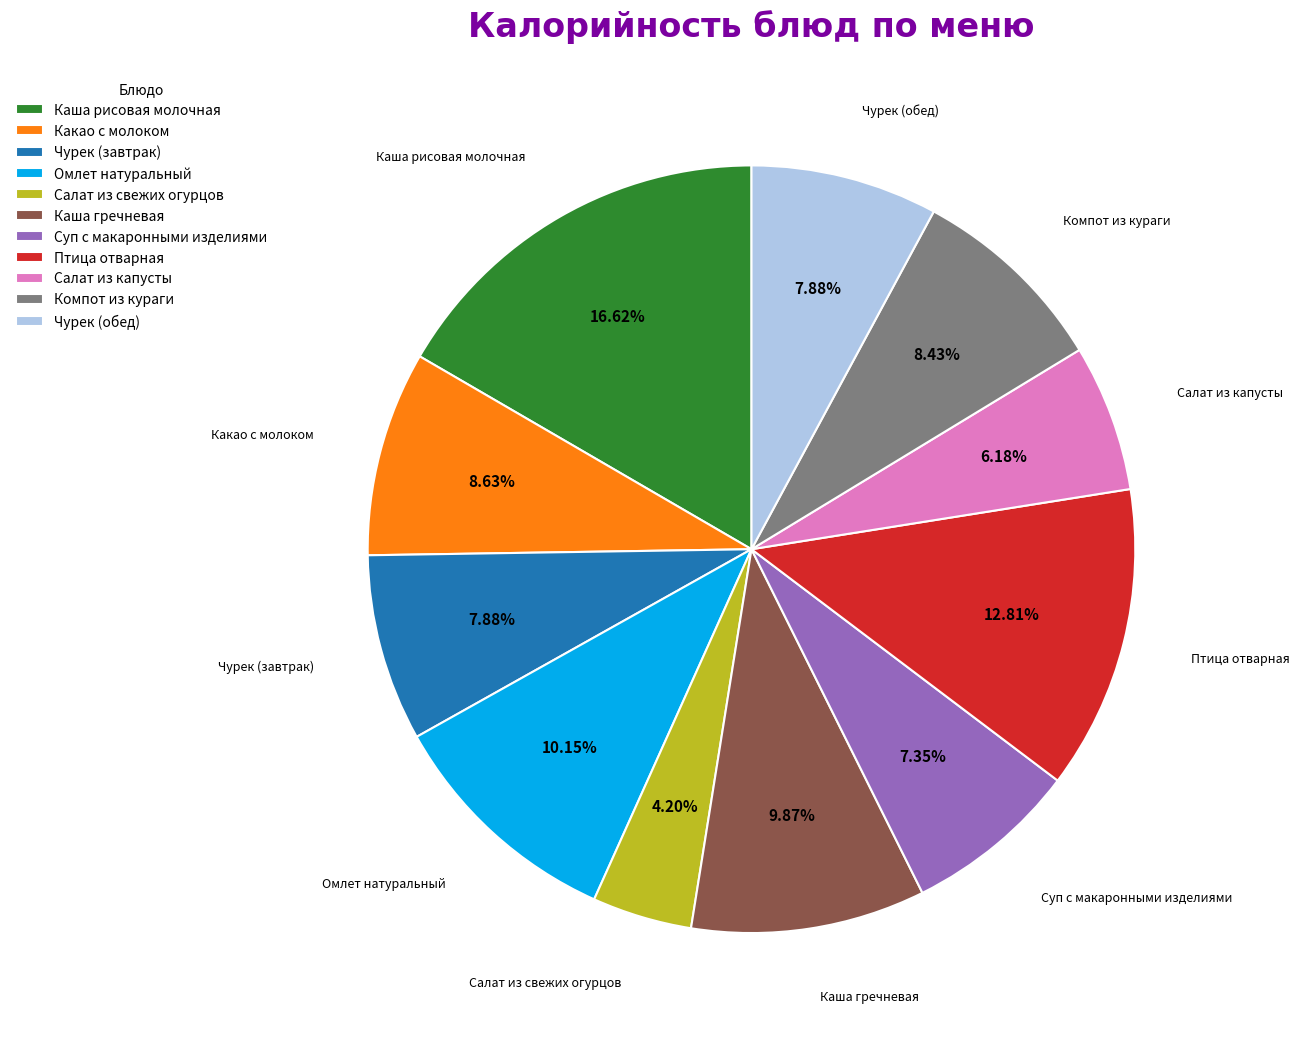

The Каша гречневая slice represents 16% of the pie. True or false?

False